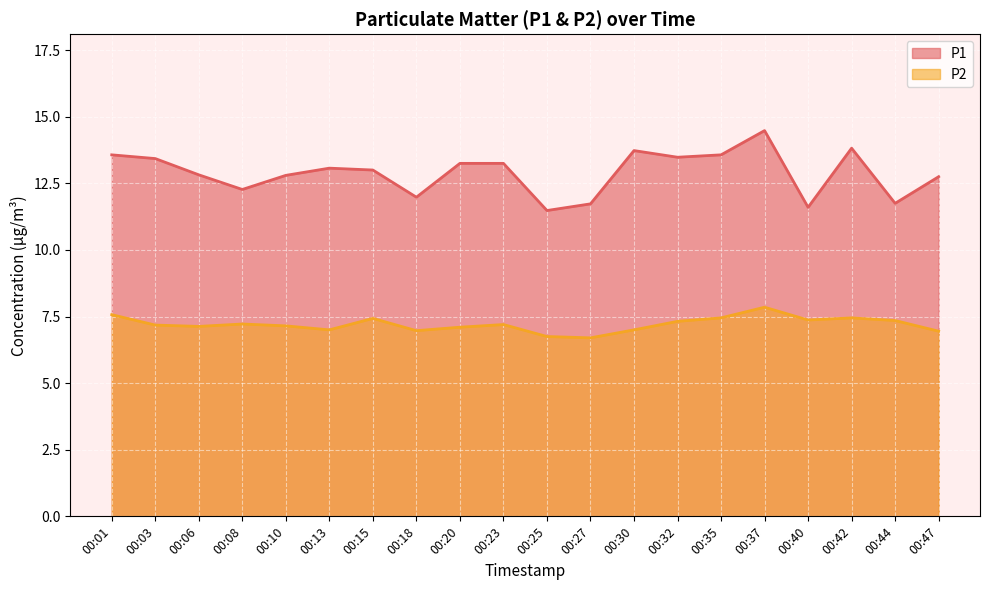

Reading left to right, list all the values displayed in this chart.

P1: 13.6	13.4	12.8	12.3	12.8	13.1	13.0	12.0	13.2	13.2	11.5	11.7	13.7	13.5	13.6	14.5	11.6	13.8	11.8	12.8
P2: 7.6	7.2	7.1	7.2	7.2	7.0	7.4	7.0	7.1	7.2	6.8	6.7	7.0	7.3	7.5	7.8	7.4	7.5	7.3	7.0